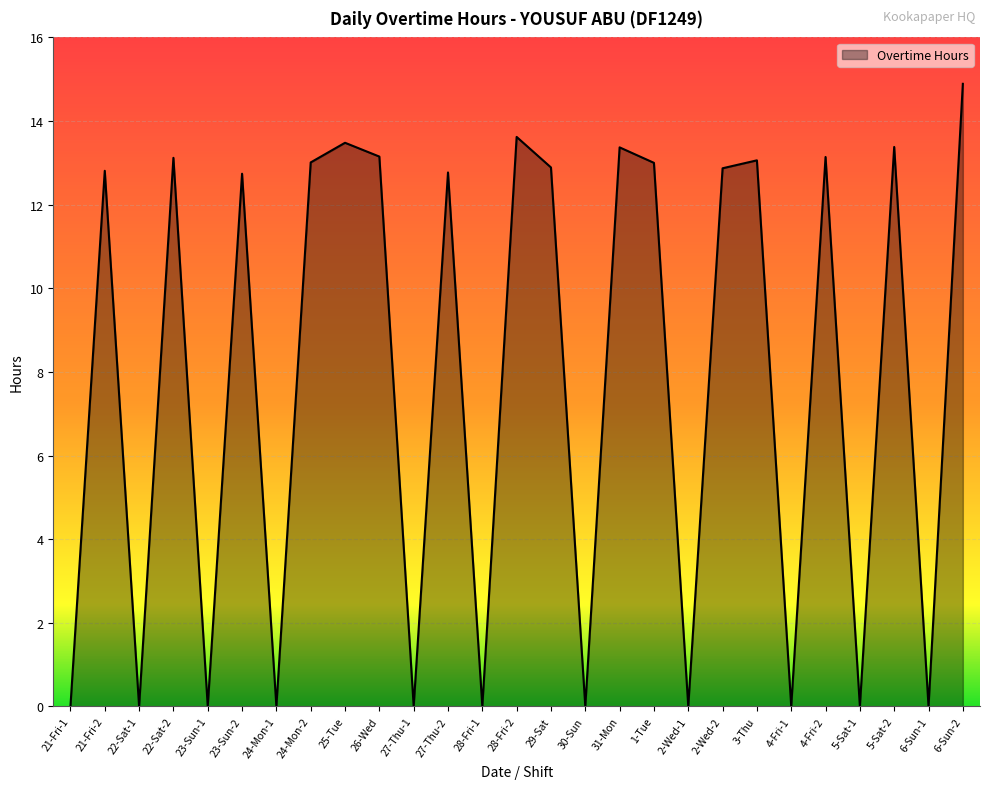

What is the sum of all values?

211.3